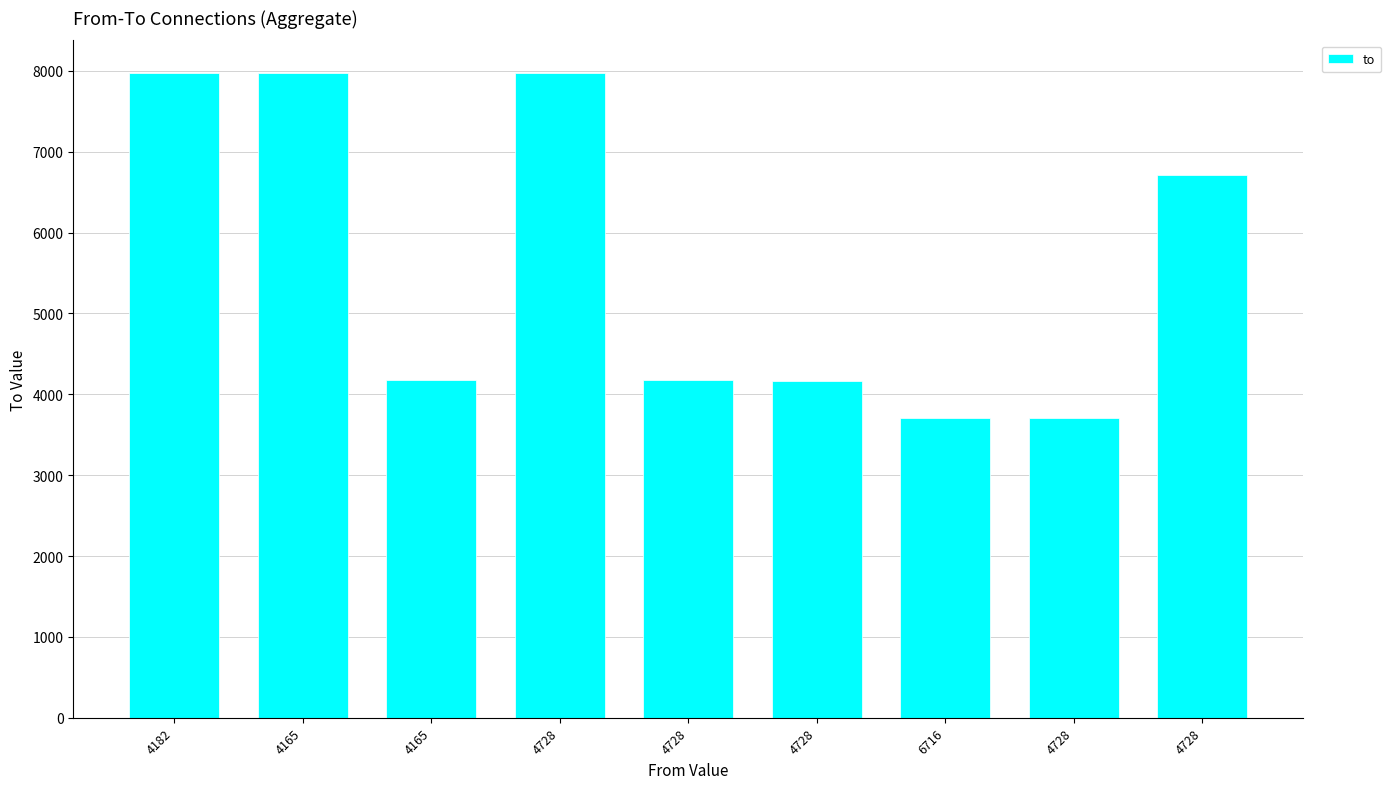

What is the value of the 6th bar from the left?

7978